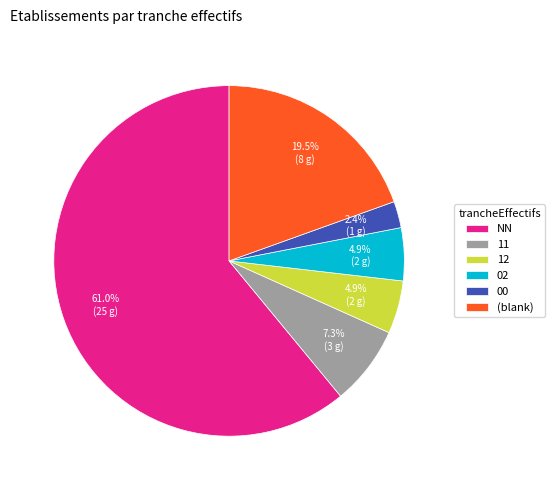

What percentage is NOT represented by 12?

95.1%